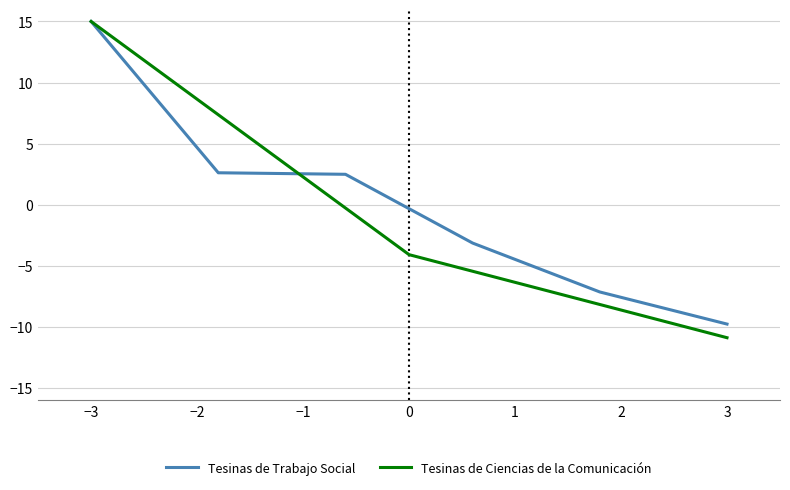

Does the chart display data point markers on the line(s)?

No